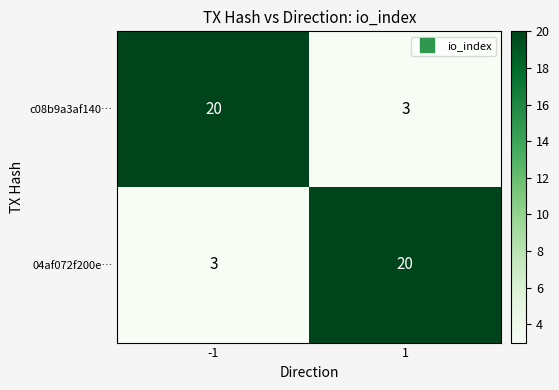

Reading right to left, list all the values displayed in this chart.

c08b9a3af140…: 3	20
04af072f200e…: 20	3